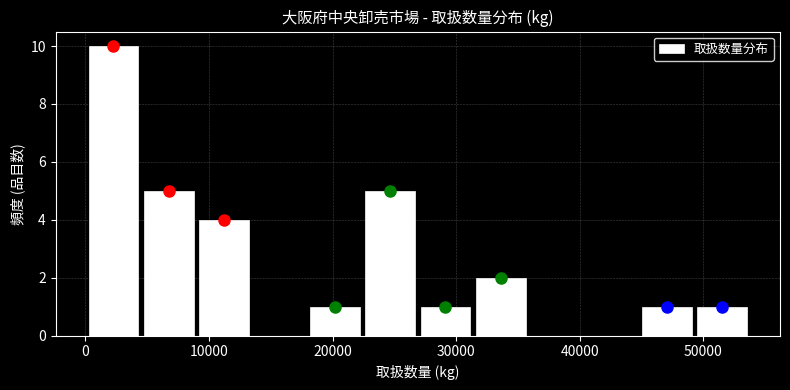

What is the height of the bar covering 31000 to 36000 on the x-axis? Neither the bar edges nor the heights are printed on the chart, so give them approximately, as read against the axes.

2